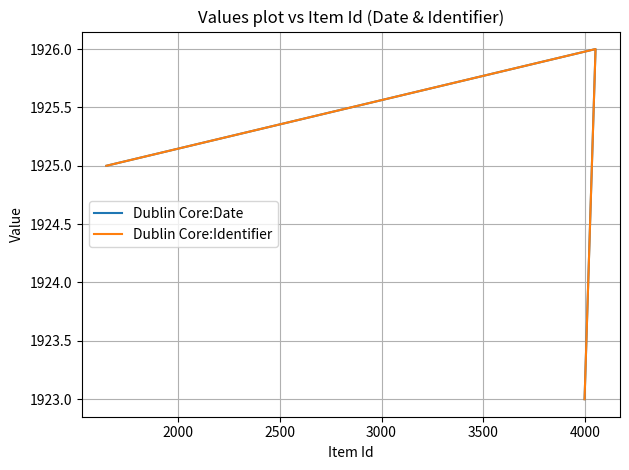

What is the value of the Dublin Core:Identifier point at the 2nd from the left?

1926